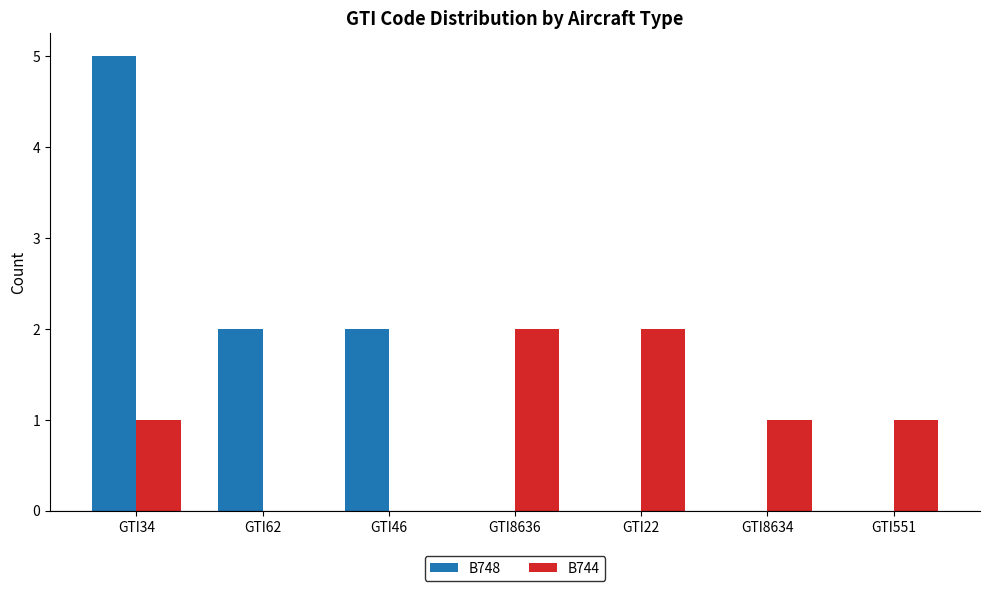

Which series has the largest total across all categories?

B748